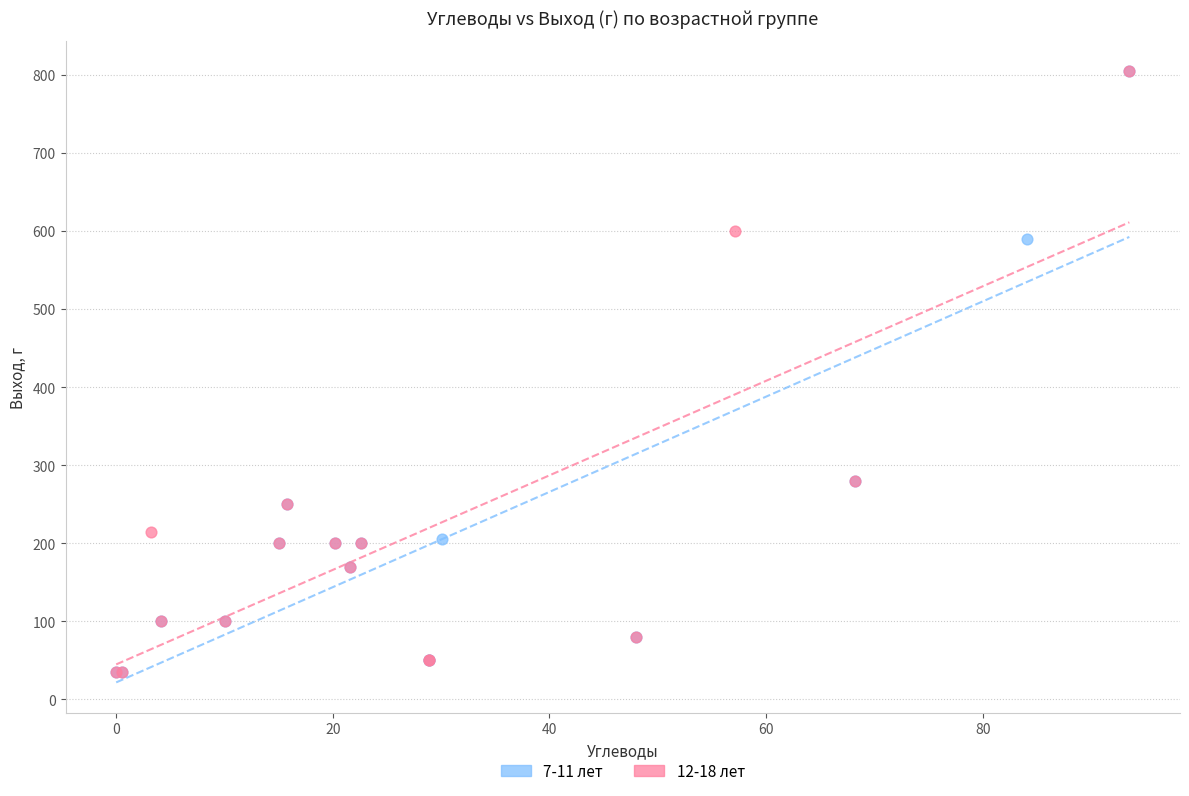

What are all the series names shown in the legend?

7-11 лет, 12-18 лет